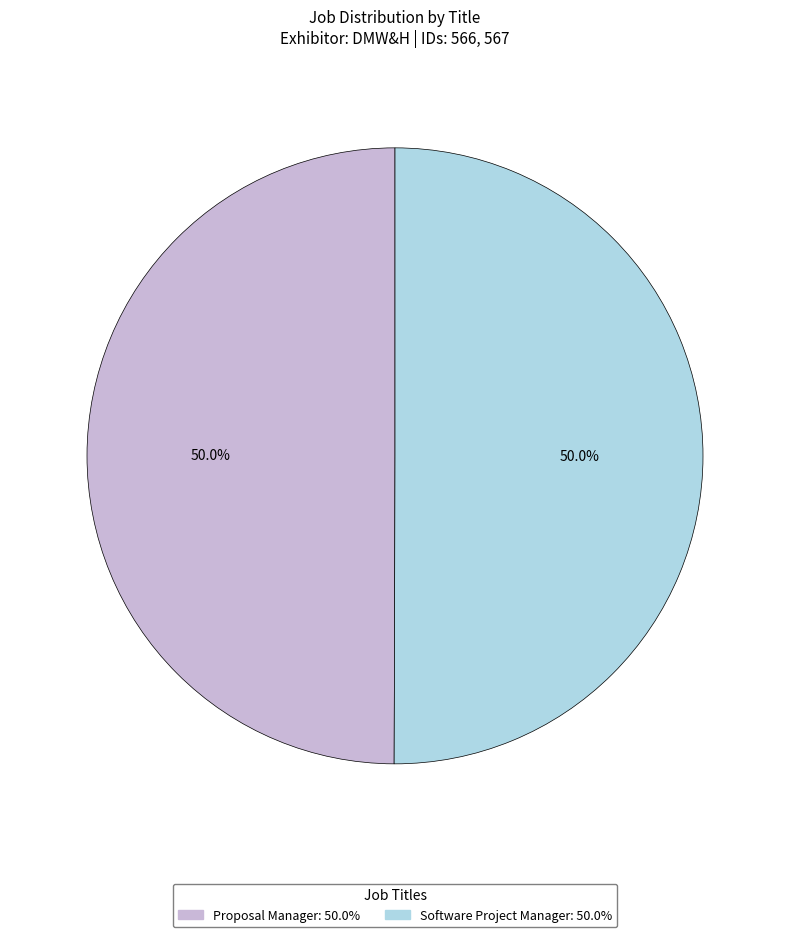

What percentage do Software Project Manager and Proposal Manager together represent?

100.0%